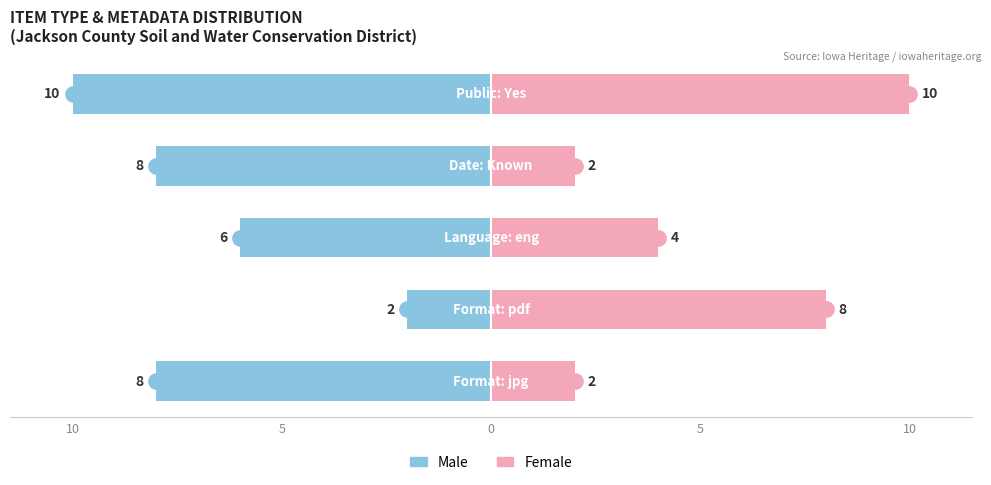

Count the Male values in the range -8 to -6.

3